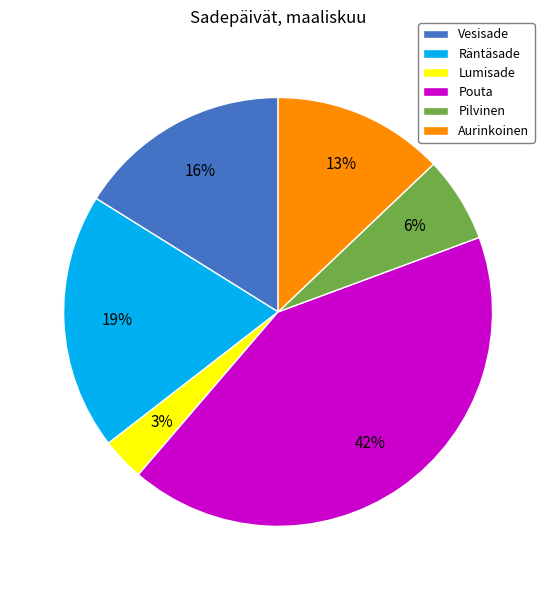

Rank the categories by value from lowest to highest.

Lumisade, Pilvinen, Aurinkoinen, Vesisade, Räntäsade, Pouta